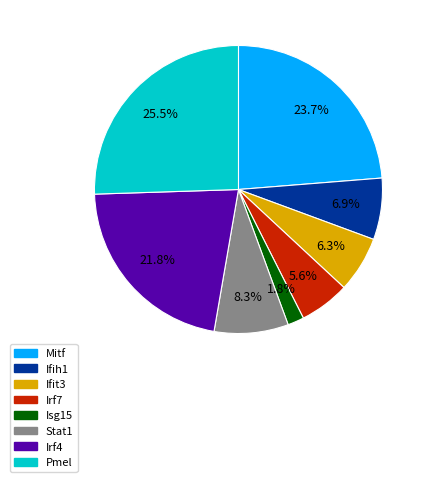

Between Stat1 and Isg15, which is larger?

Stat1